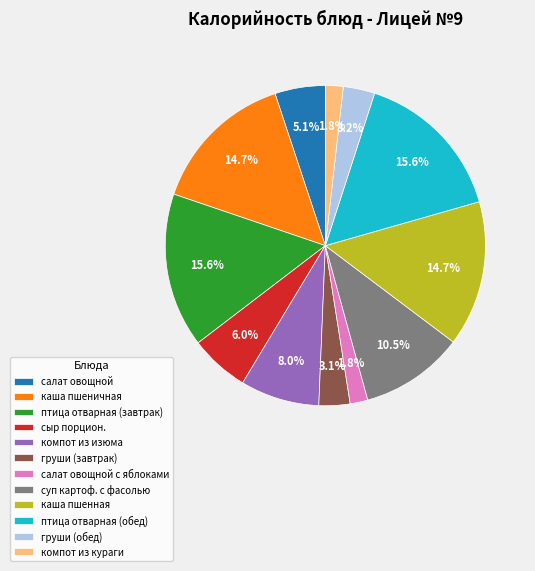

Approximately how many times larger is the value at компот из кураги compared to компот из изюма?

0.2